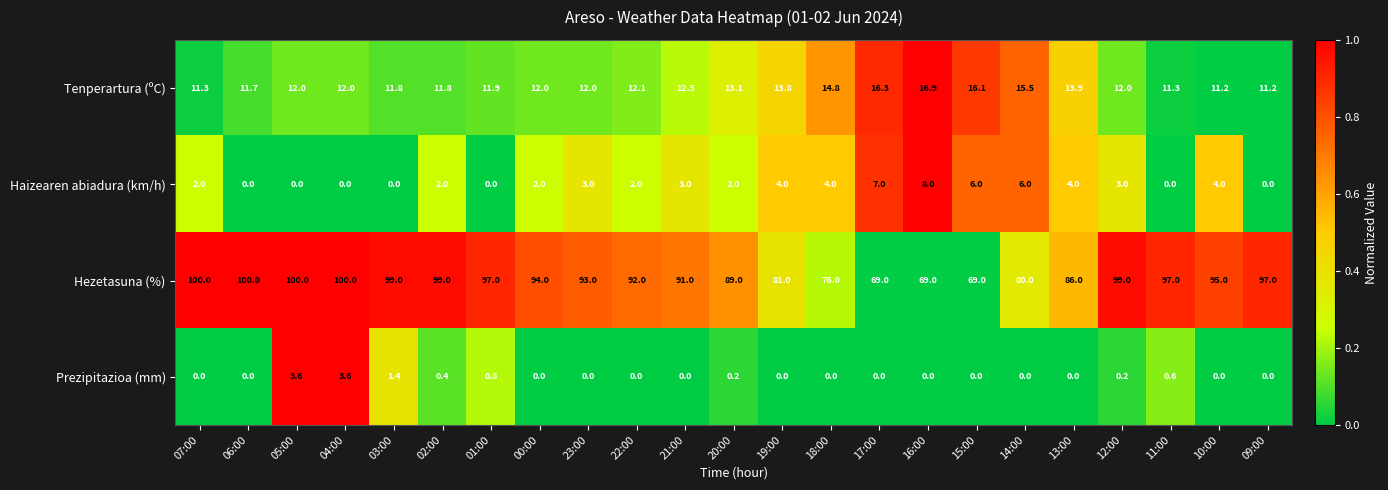

At which label does Tenperartura (ºC) reach its peak?

16:00